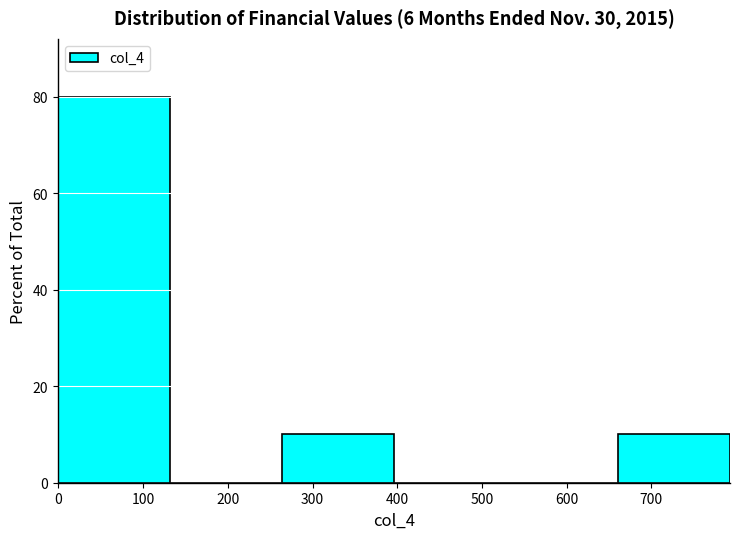

Reading left to right, list every bar in this chart as the range it spans on the x-axis followed by its height. Neither the bar edges nor the heights are printed on the chart, so give them approximately, as read against the axes.

0 to 130: 80
130 to 260: 0
260 to 400: 10
400 to 530: 0
530 to 660: 0
660 to 790: 10